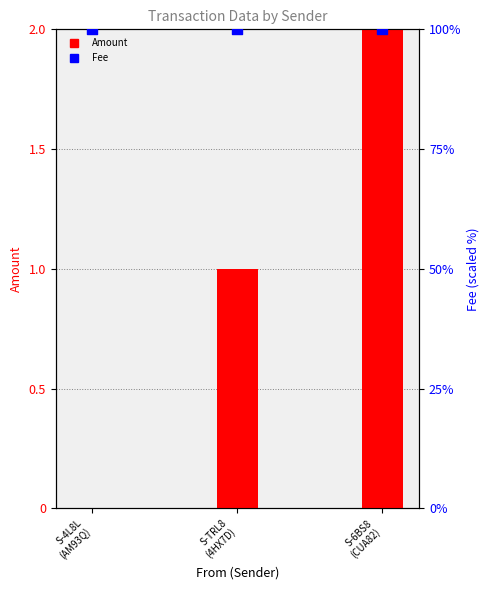

Is the value of Amount at S-TRL8
(4HX7D) greater than the value of Fee at S-TRL8
(4HX7D)?

No